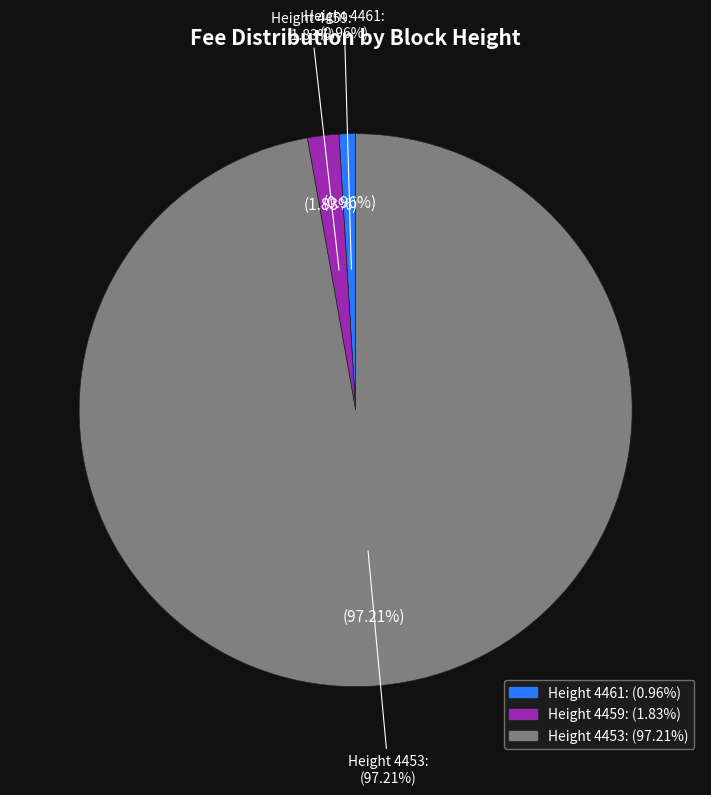

What is the smallest slice in the pie chart?

4461